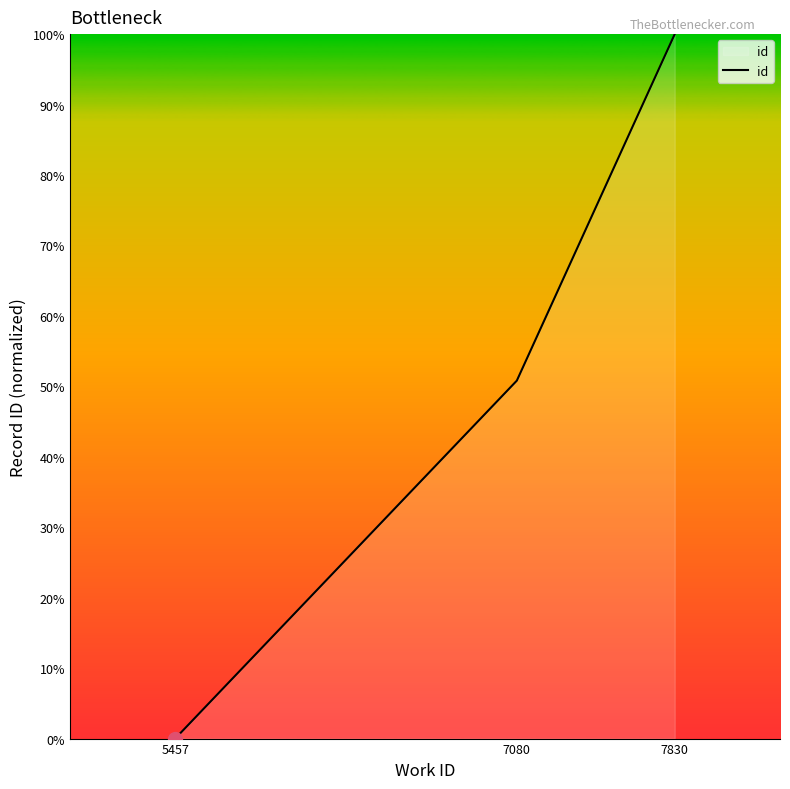

Rank the categories by value from highest to lowest.

7830, 7080, 5457